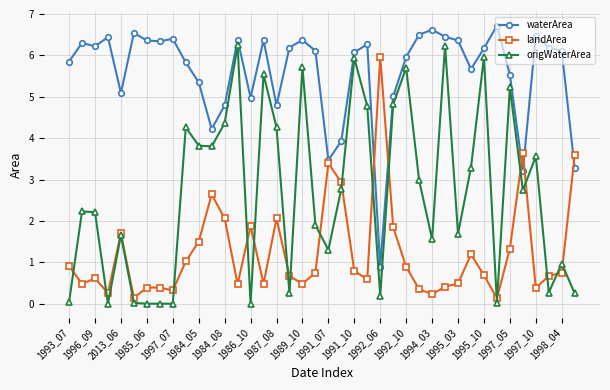

How many data points does each series have?

40